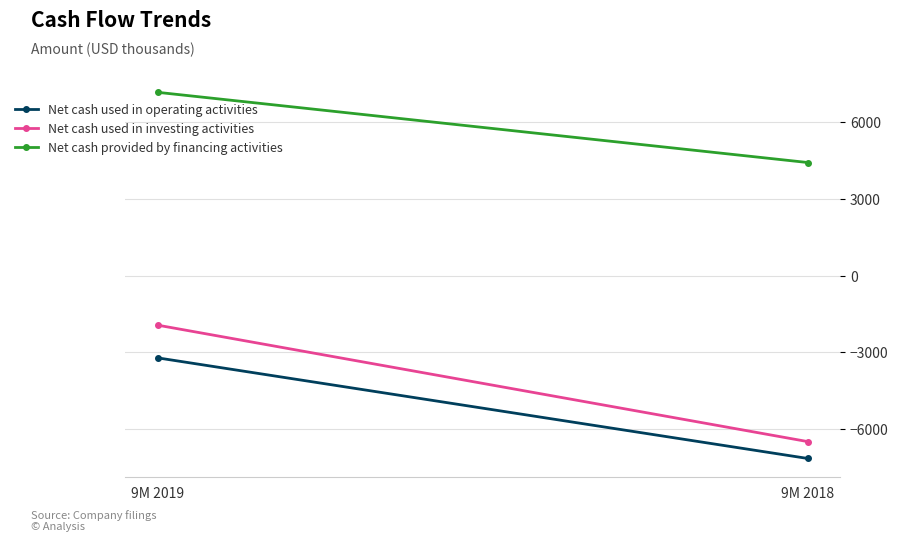

What is the average value of the Net cash used in operating activities series?

-5196